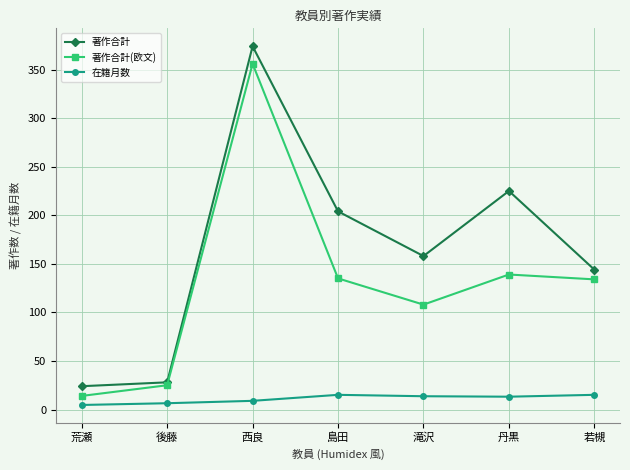

True or false: 在籍月数 has a value of 8.9 at 西良.

True